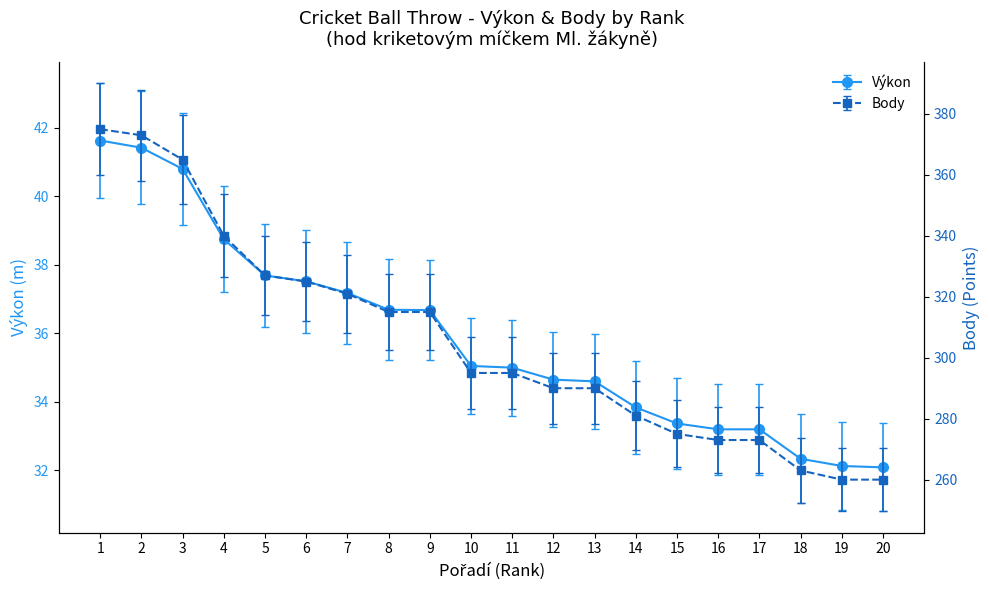

Which series has the largest total across all categories?

Body